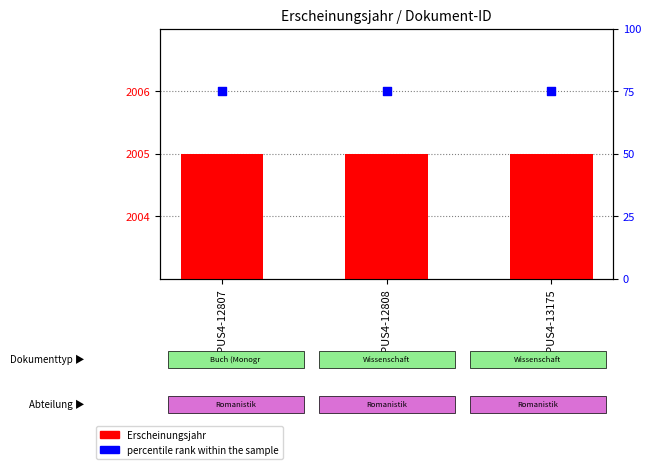

Which series reaches the minimum Y coordinate?

percentile rank within the sample